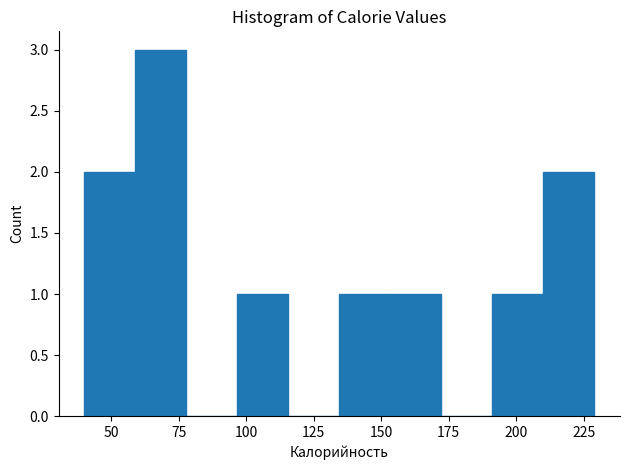

Around what value on the x-axis is the tallest bar? Give the approximate position of its centre, as read against the axis.

70